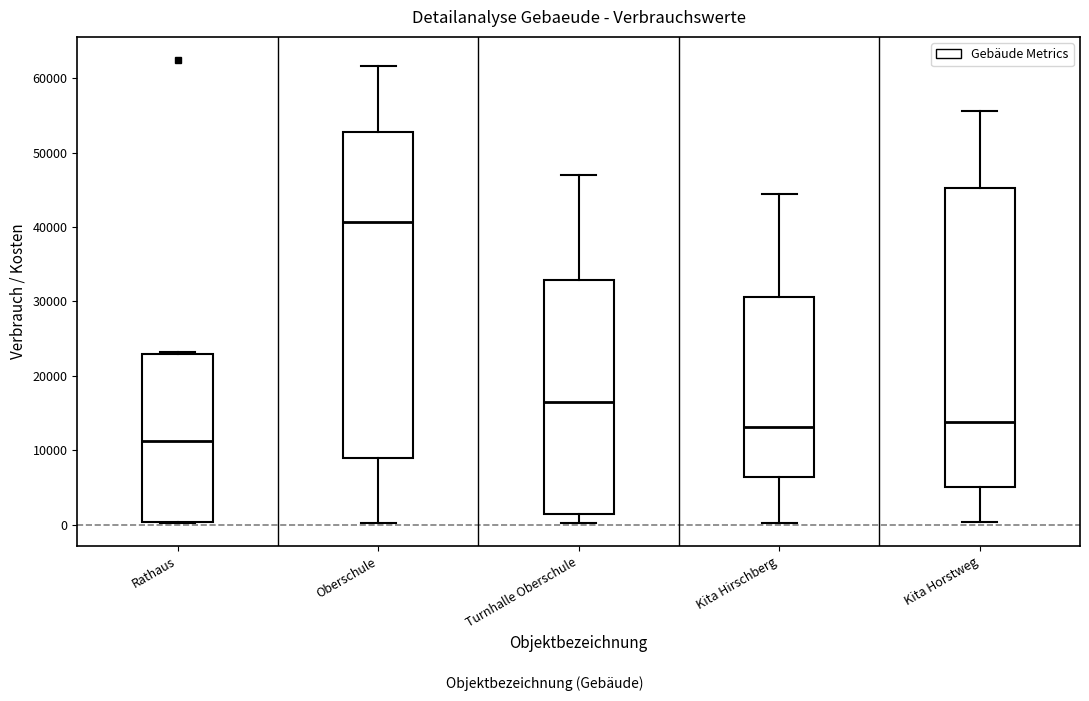

Reading left to right, read every box against the y-axis: the position of its median line, the range the box covers, and the ends of its whiskers. The values are not printed on the chart, so give them approximately, as read against the axis.

Rathaus: median 11000, box 0 to 23000, whiskers 0 to 23000
Oberschule: median 41000, box 9000 to 53000, whiskers 0 to 62000
Turnhalle Oberschule: median 16000, box 1000 to 33000, whiskers 0 to 47000
Kita Hirschberg: median 13000, box 6000 to 31000, whiskers 0 to 44000
Kita Horstweg: median 14000, box 5000 to 45000, whiskers 0 to 56000